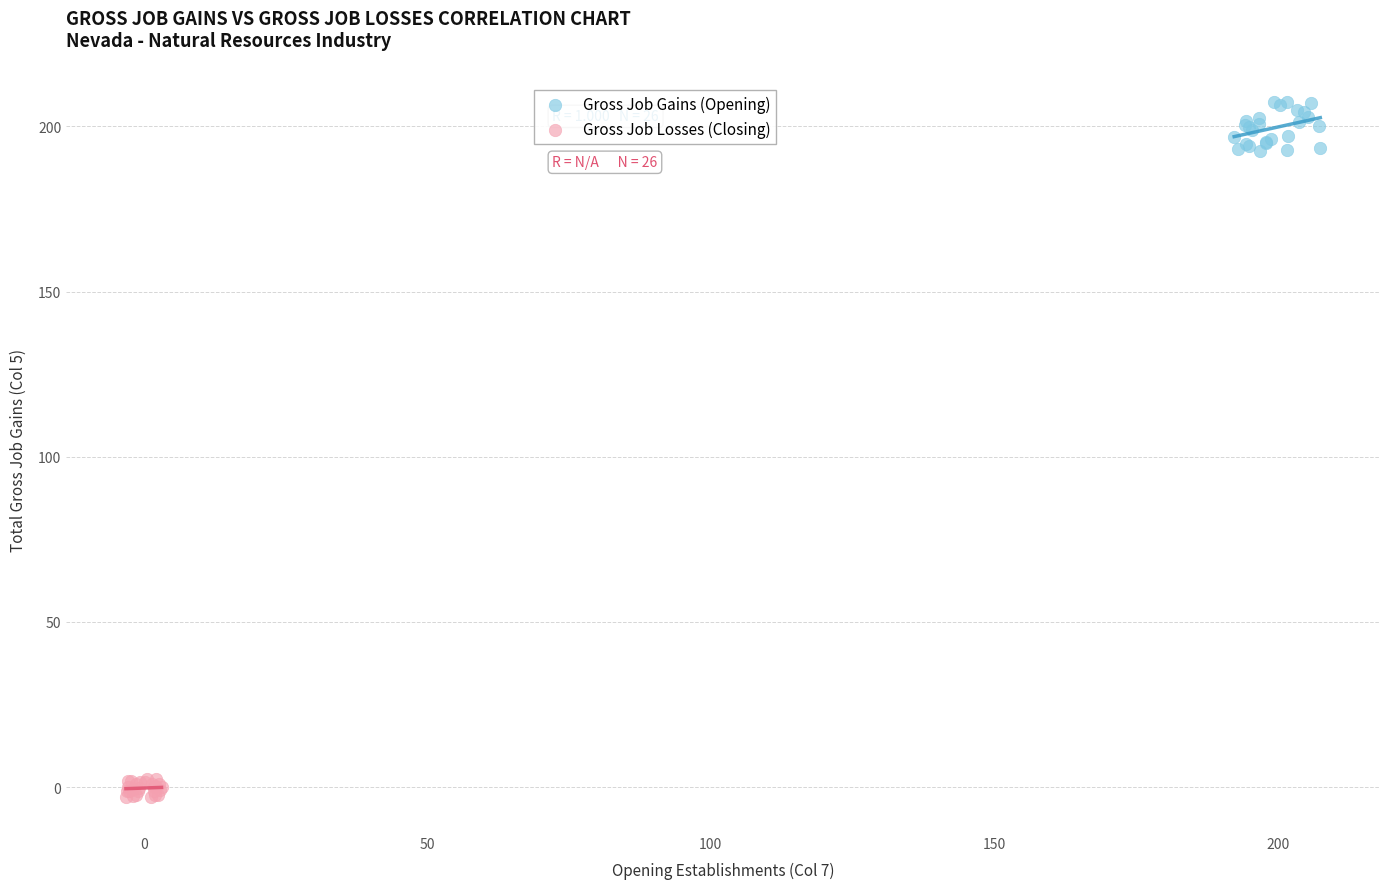

Which series contains the lowest Y value?

Gross Job Losses (Closing)